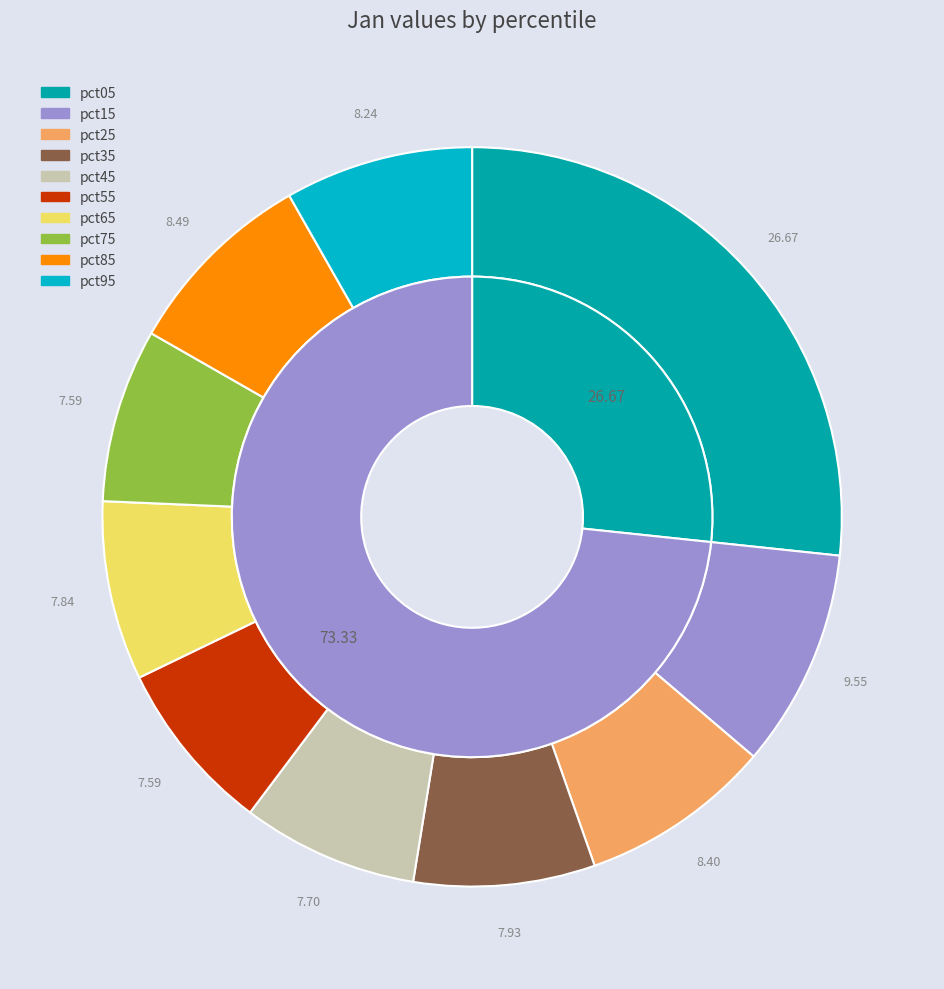

What percentage is the pct15 slice, to the nearest percent?

10%